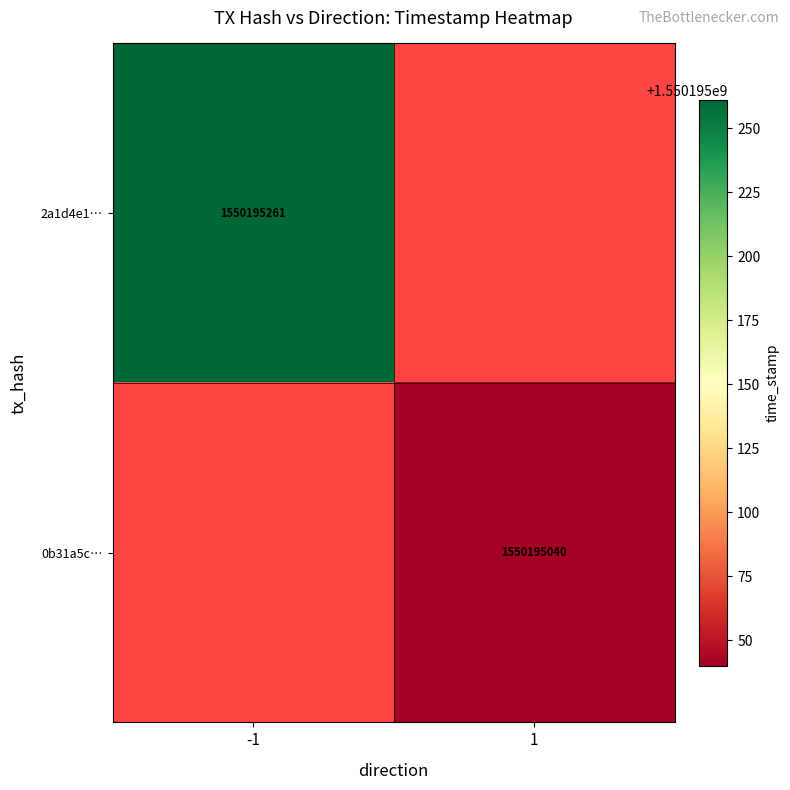

What is the greatest value displayed?

1550195261